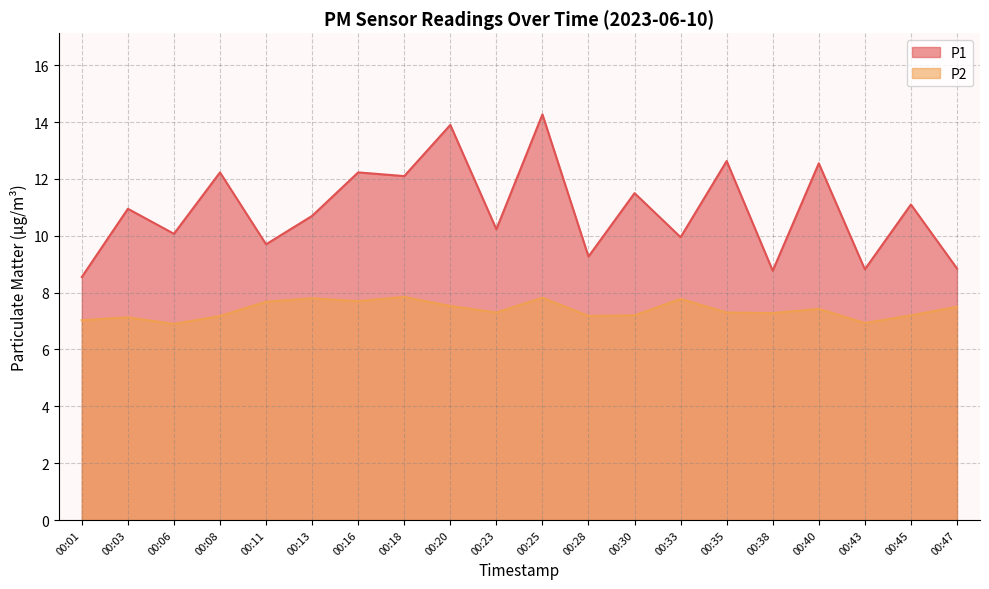

What is the greatest value displayed?

14.3